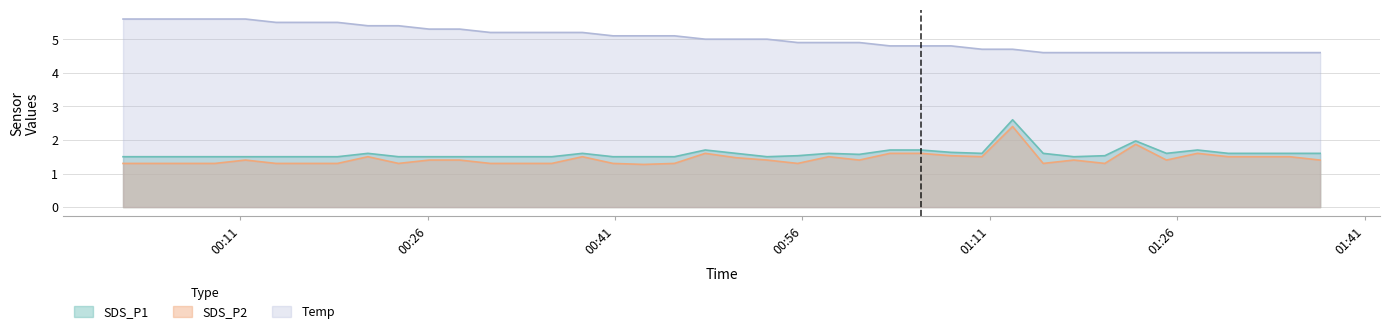

How many data points does each series have?

40